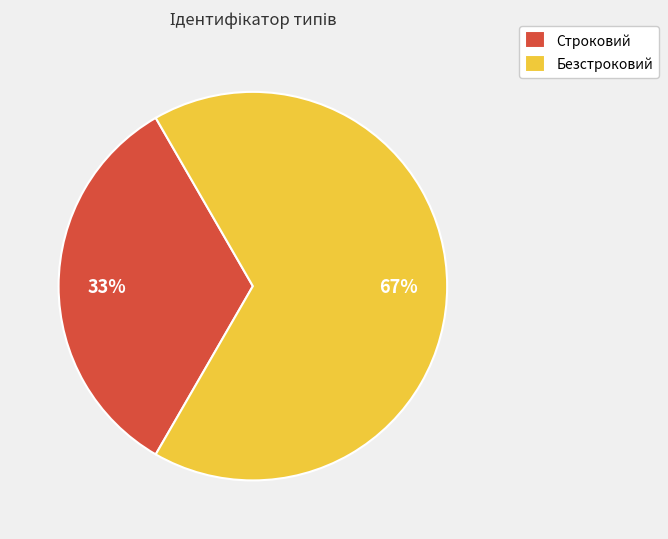

What percentage is the Безстроковий slice, to the nearest percent?

67%